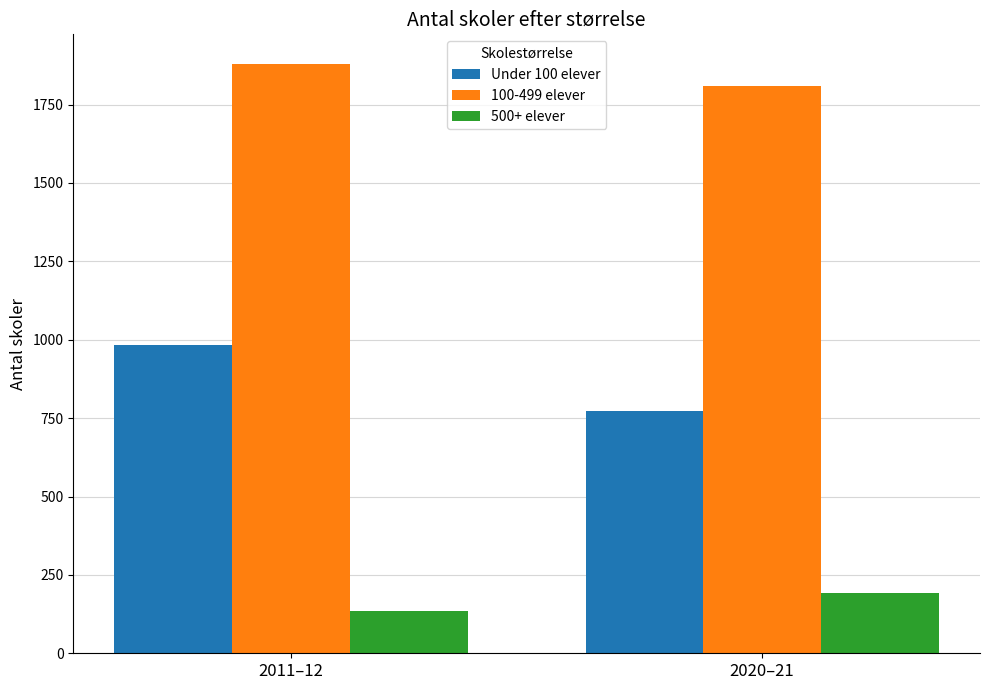

Is the value of Under 100 elever at 2011–12 greater than the value of 100-499 elever at 2011–12?

No